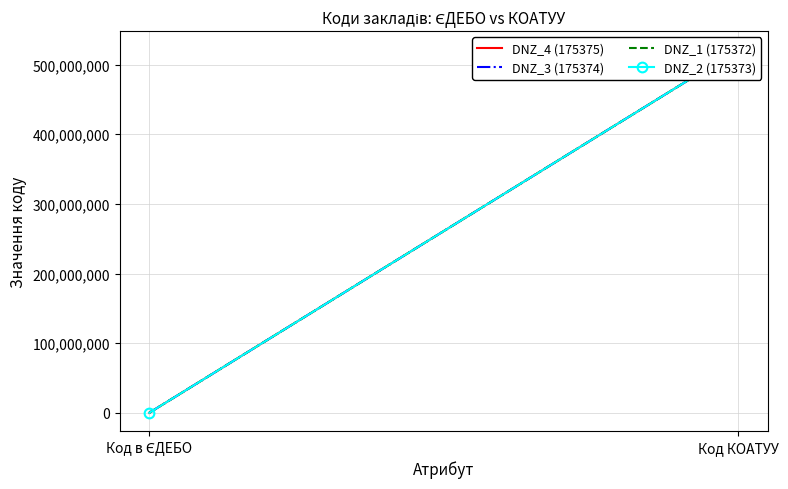

True or false: DNZ_2 (175373) has a value of 521981201 at Код КОАТУУ.

True